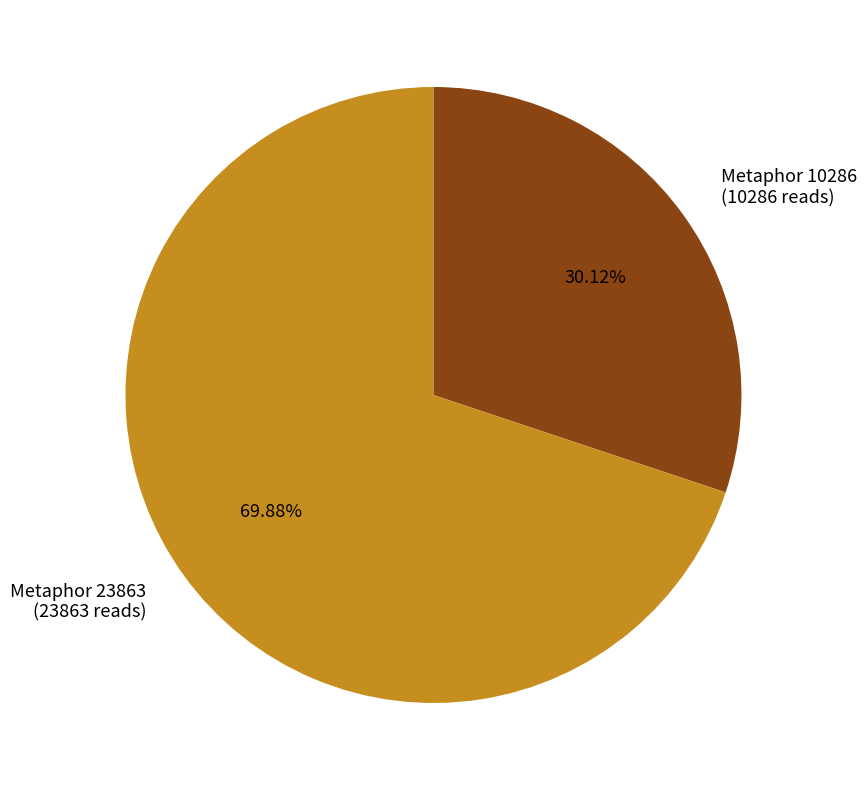

Rank the categories by value from highest to lowest.

Metaphor 23863, Metaphor 10286